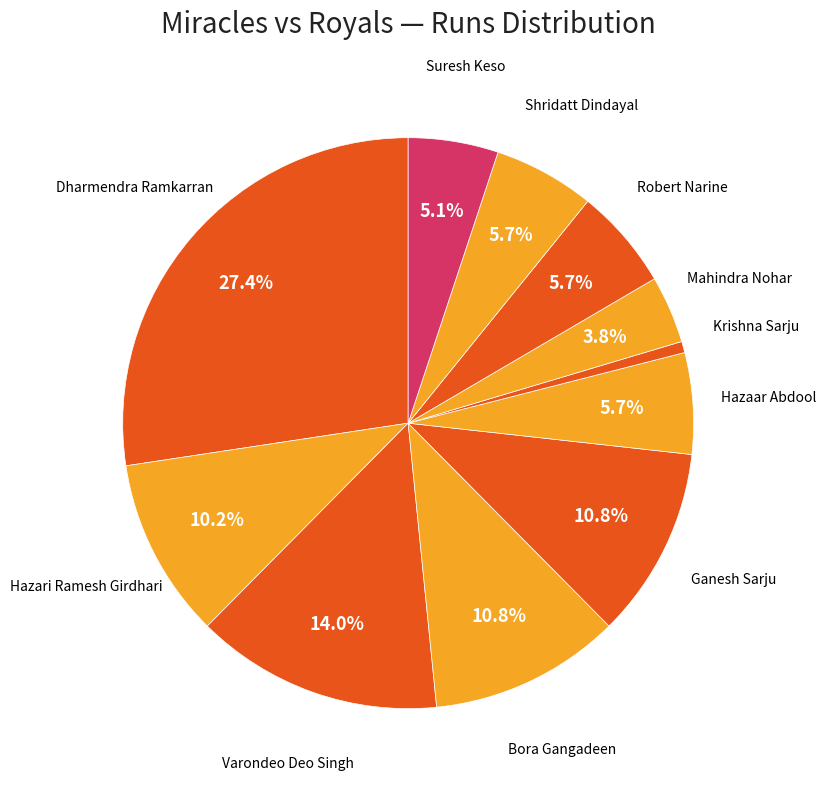

Which slice is the smallest?

Krishna Sarju